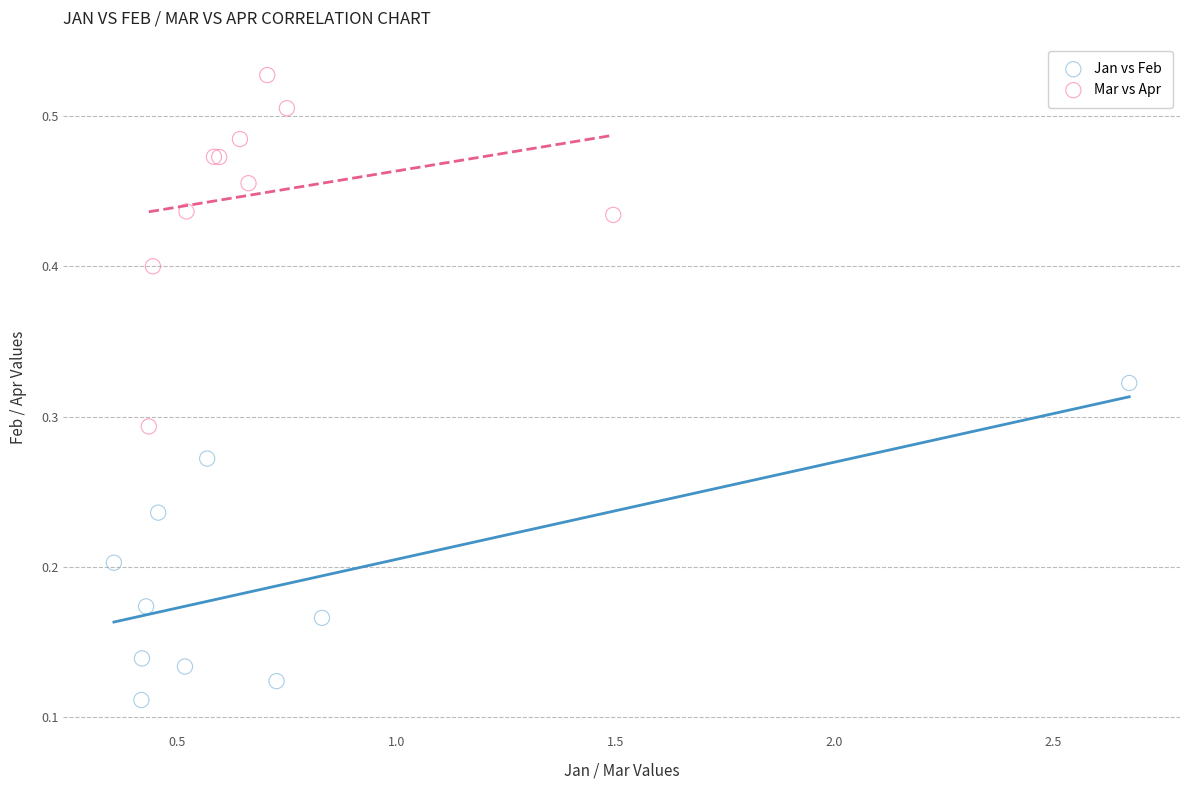

Which series reaches the maximum Y coordinate?

Mar vs Apr